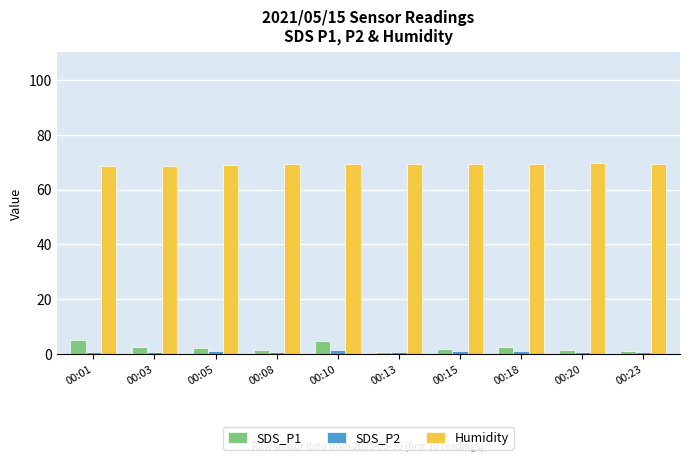

What is the value of the SDS_P1 bar at the 4th from the left?

1.7